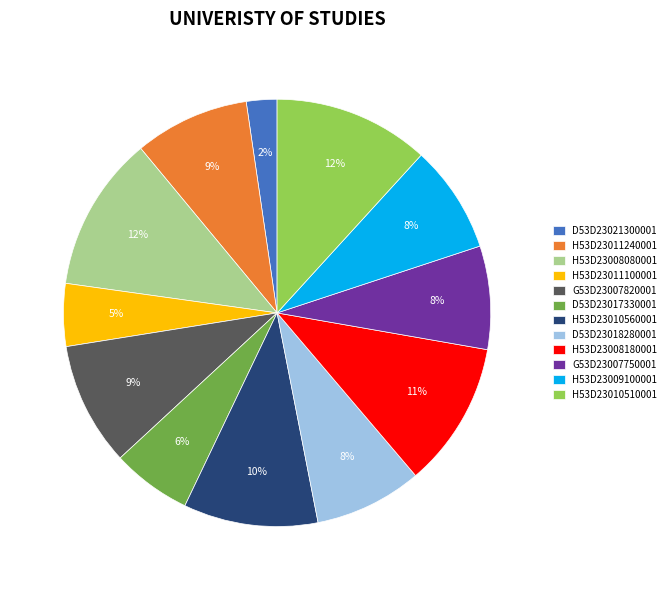

To the nearest percent, what portion does H53D23008180001 represent?

11%